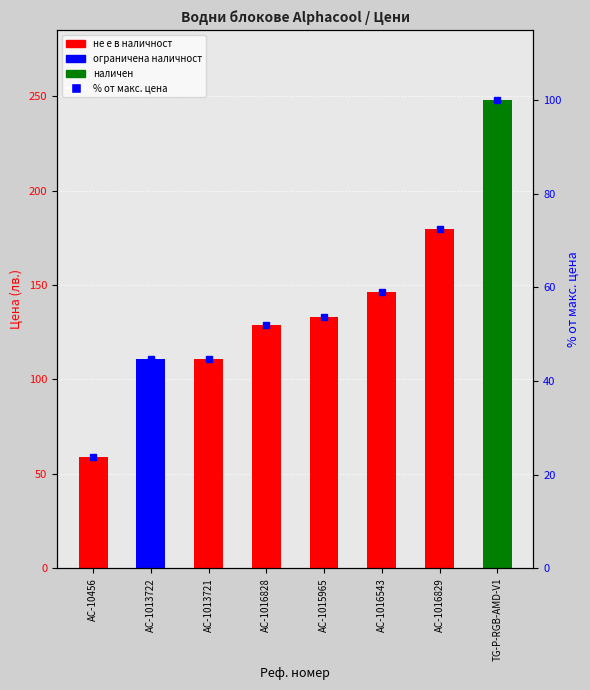

What is the sum of all % от макс. цена values?

450.4